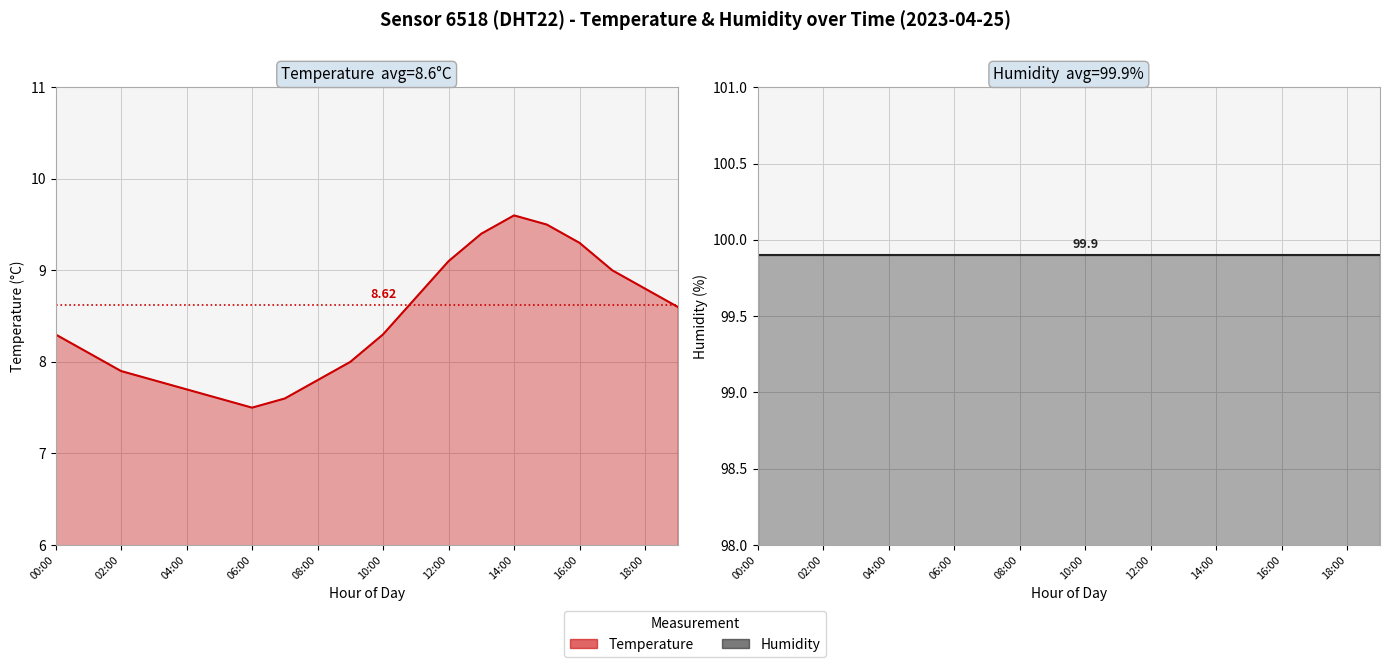

What is the sum of all Temperature (°C) values?

168.6